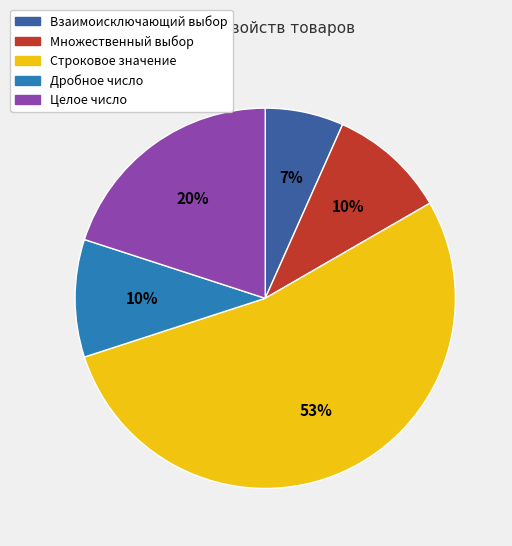

To the nearest percent, what portion does Дробное число represent?

10%